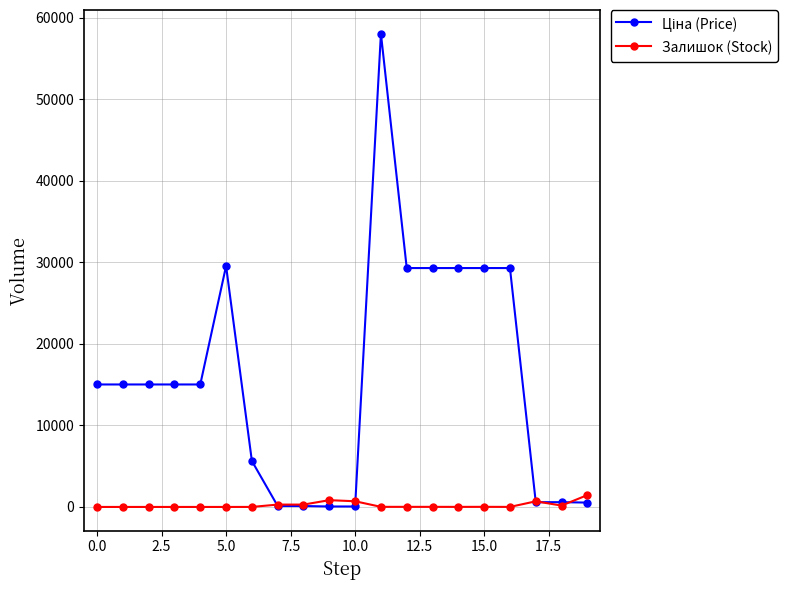

What is the highest value of the Залишок (Stock) series?

1455.0